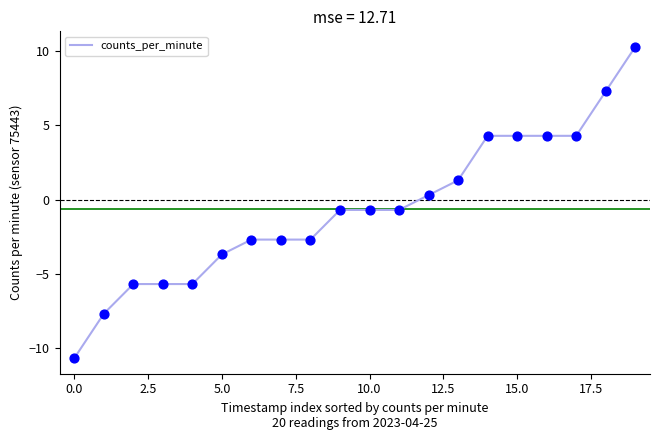

What is the difference between the maximum and minimum values?

21.0